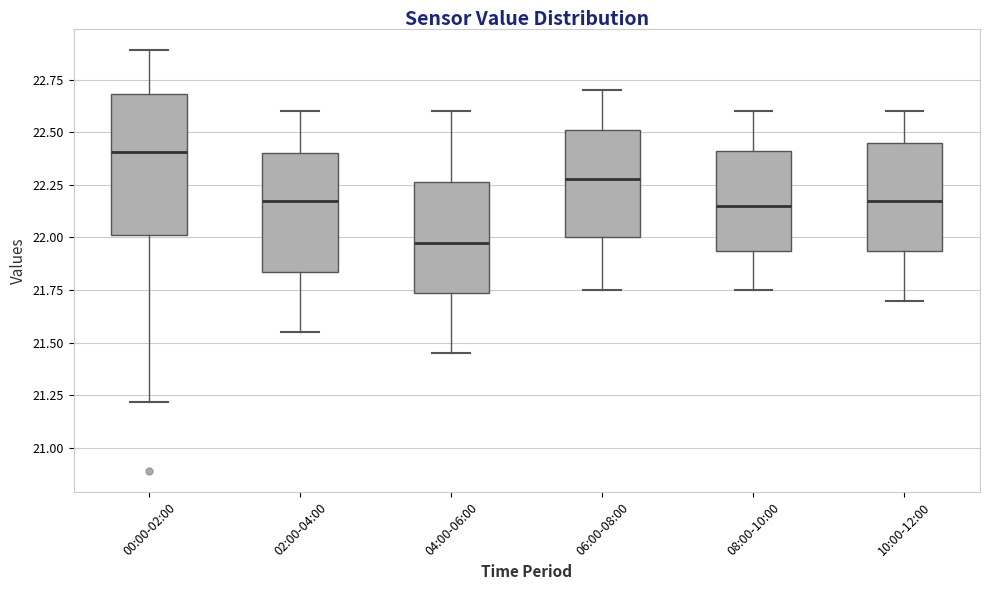

Where does the median line of the box for 10:00-12:00 sit on the y-axis? The values are not printed on the chart, so give them approximately, as read against the axis.

22.20